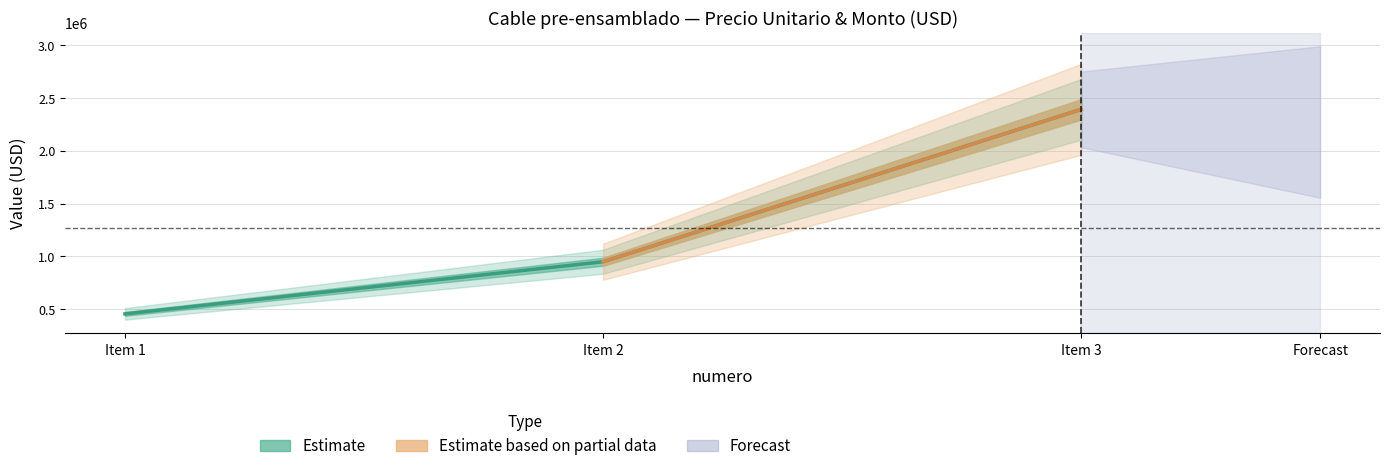

Reading right to left, extract all data points from this chart.

2394009	949993	455998